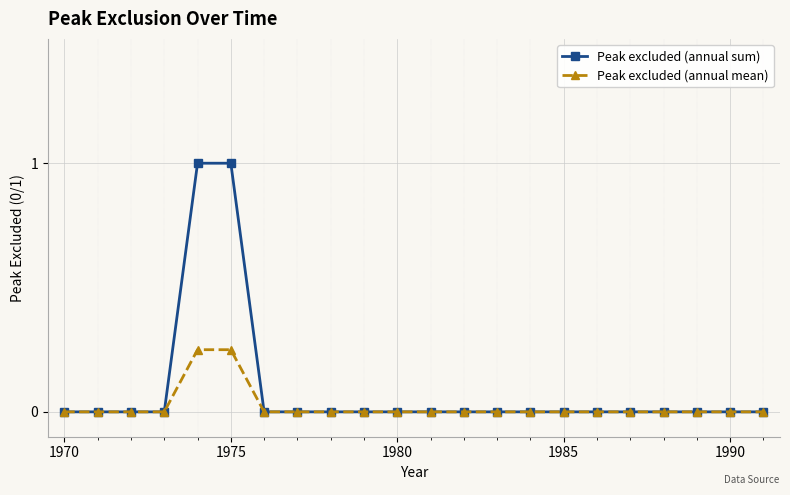

Which series has the largest total across all categories?

Peak excluded (annual sum)